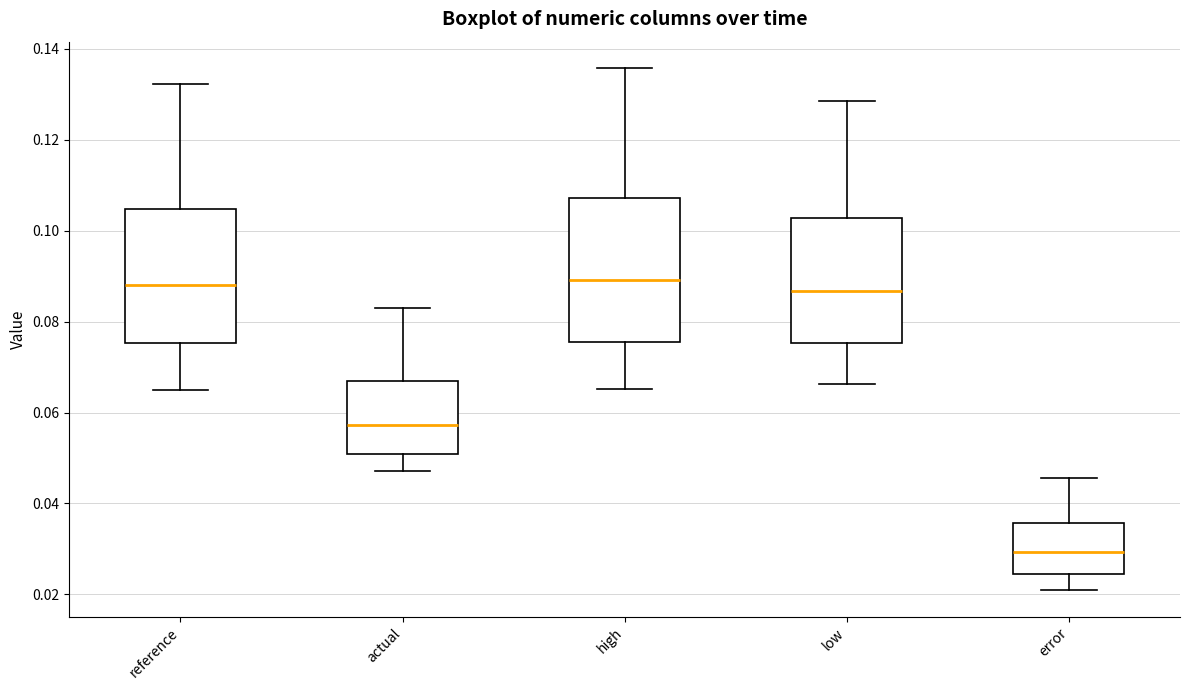

Comparing the boxes themselves (not the whiskers), which one is the tallest?

high